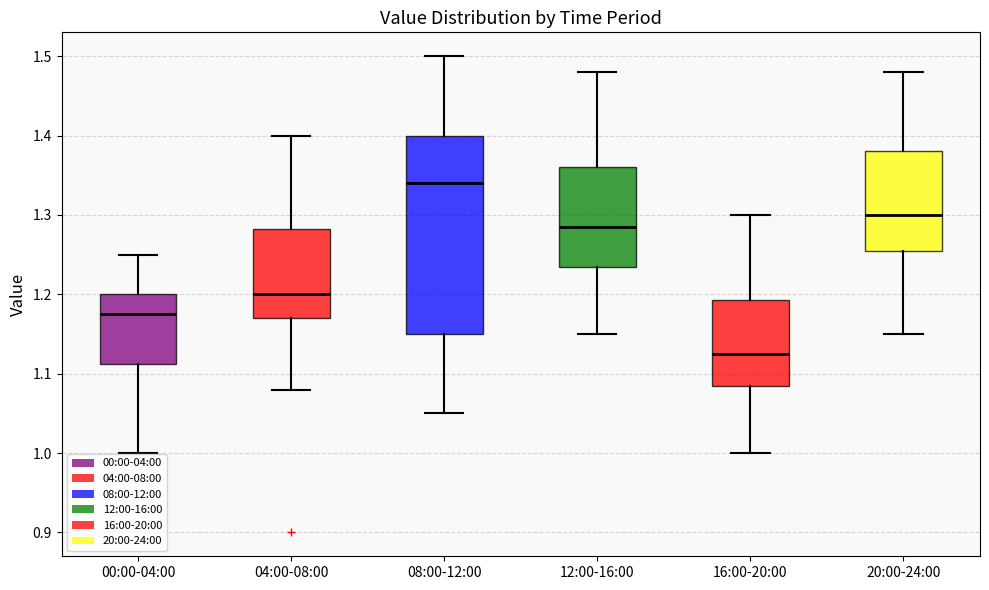

Reading left to right, read every box against the y-axis: the position of its median line, the range the box covers, and the ends of its whiskers. The values are not printed on the chart, so give them approximately, as read against the axis.

00:00-04:00: median 1.18, box 1.11 to 1.20, whiskers 1.00 to 1.25
04:00-08:00: median 1.20, box 1.17 to 1.28, whiskers 1.08 to 1.40
08:00-12:00: median 1.34, box 1.15 to 1.40, whiskers 1.05 to 1.50
12:00-16:00: median 1.29, box 1.24 to 1.36, whiskers 1.15 to 1.48
16:00-20:00: median 1.13, box 1.09 to 1.19, whiskers 1.00 to 1.30
20:00-24:00: median 1.30, box 1.26 to 1.38, whiskers 1.15 to 1.48